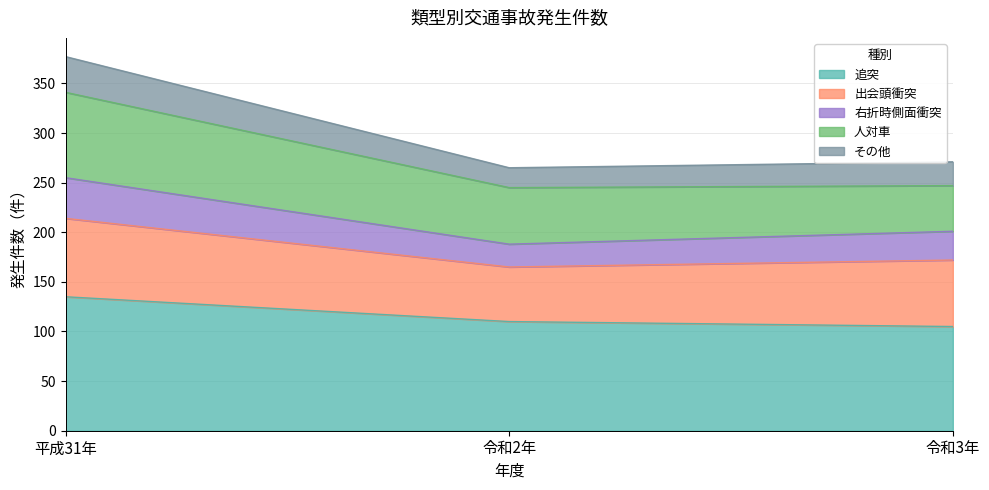

At which category is the sum across all series the highest?

平成31年